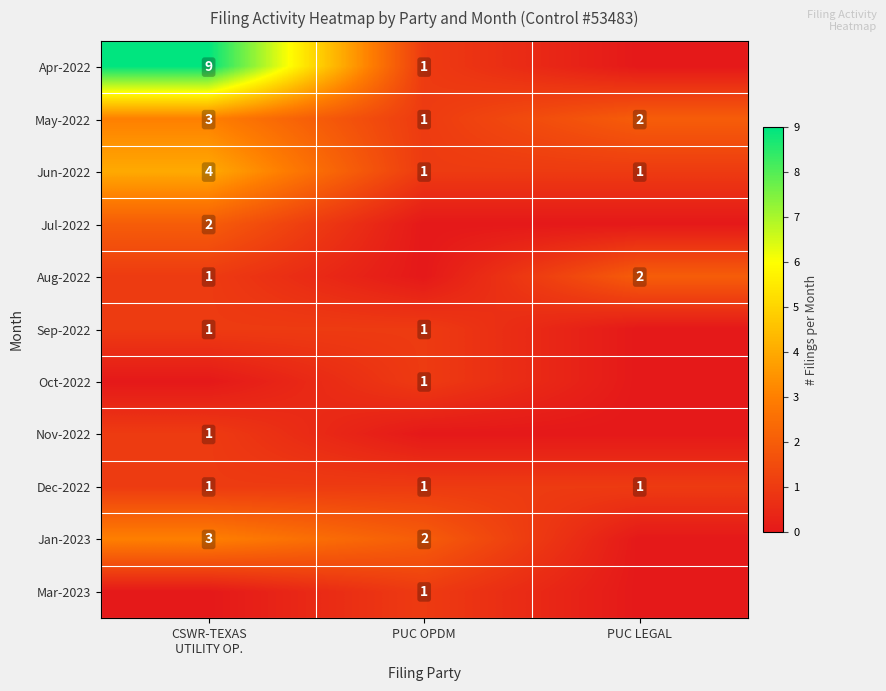

True or false: Apr-2022 has a value of 1 at PUC OPDM.

True